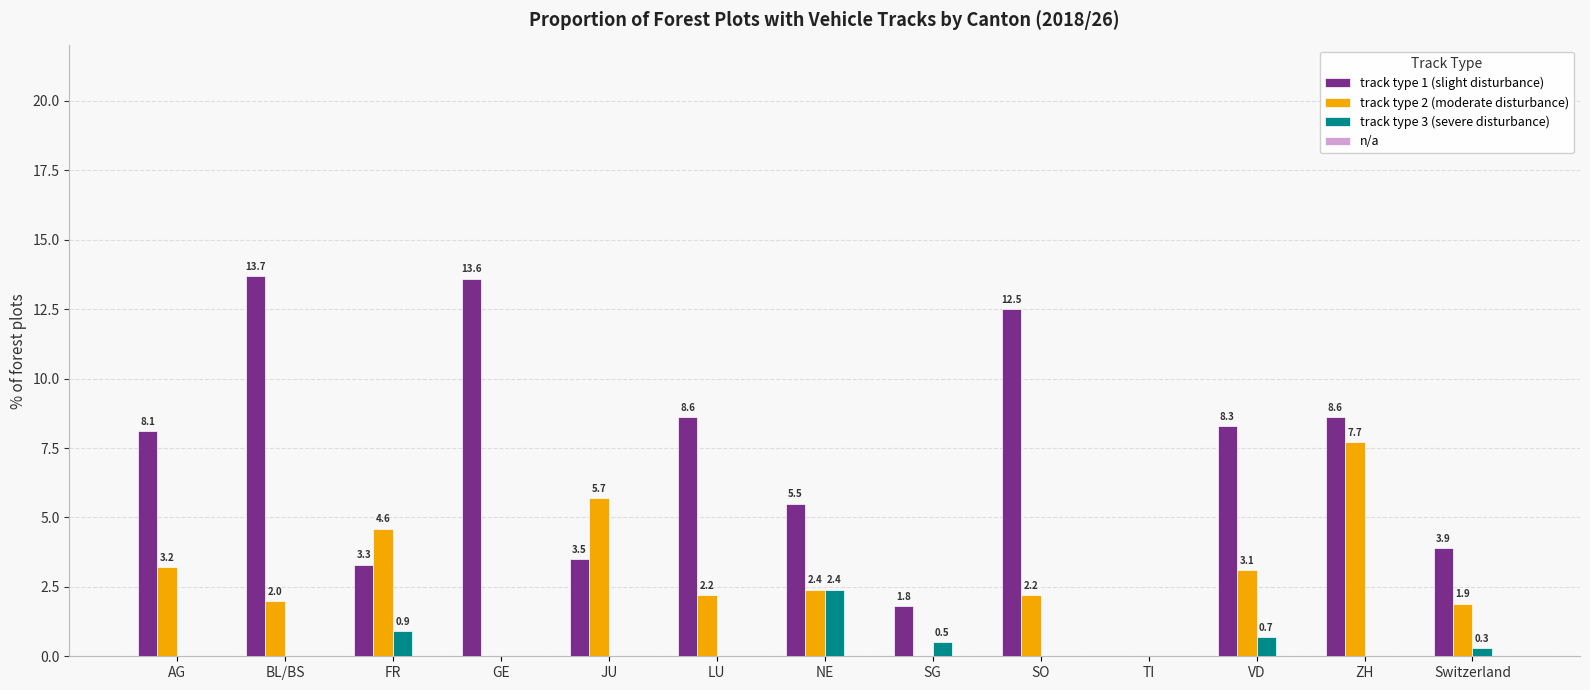

The value of track type 1 (slight disturbance) at LU is 8.6. True or false?

True